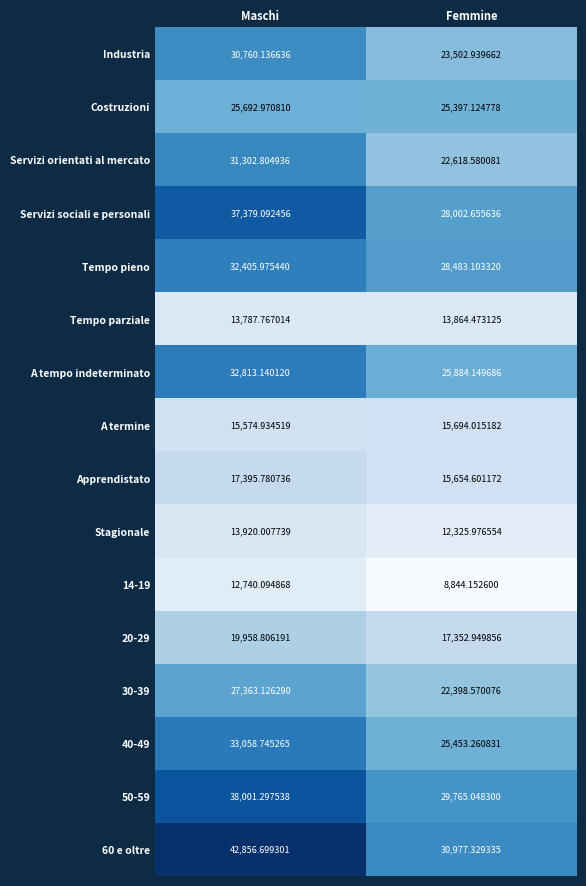

List the labels in order of A termine value, largest first.

Femmine, Maschi